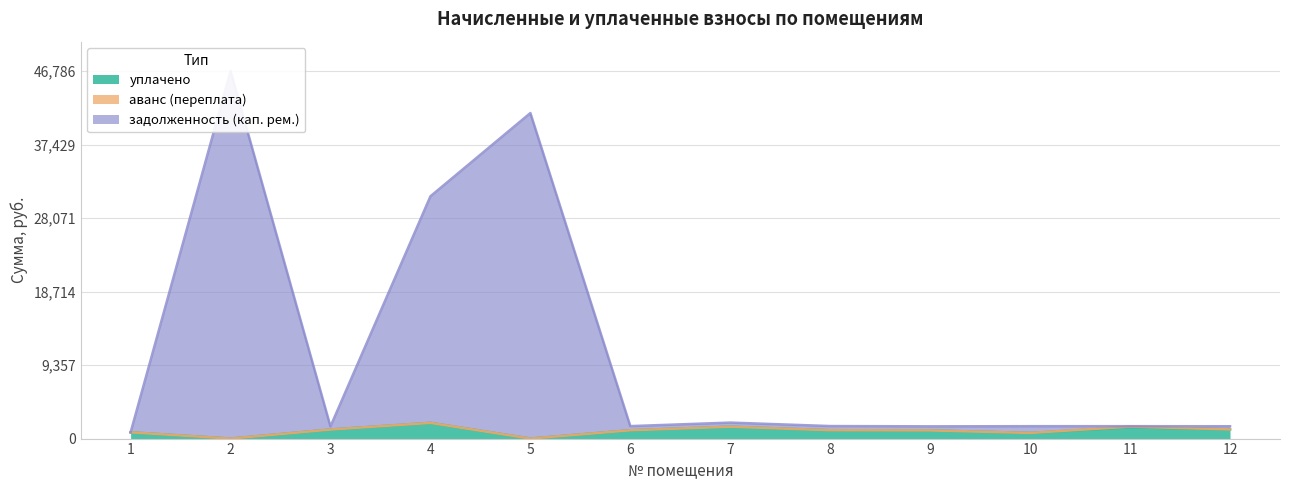

What is the value of the уплачено point at the 8th from the left?

1063.5